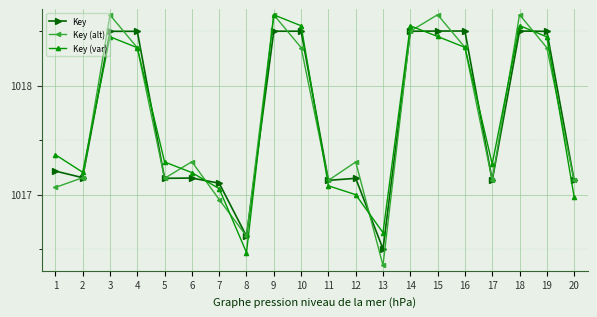

Where is Key nearest to the value 1017?

7